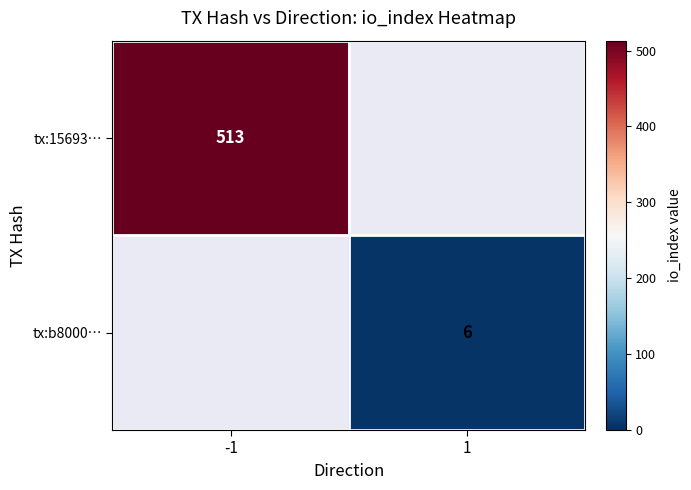

The value of tx:b8000… at 1 is 10. True or false?

False